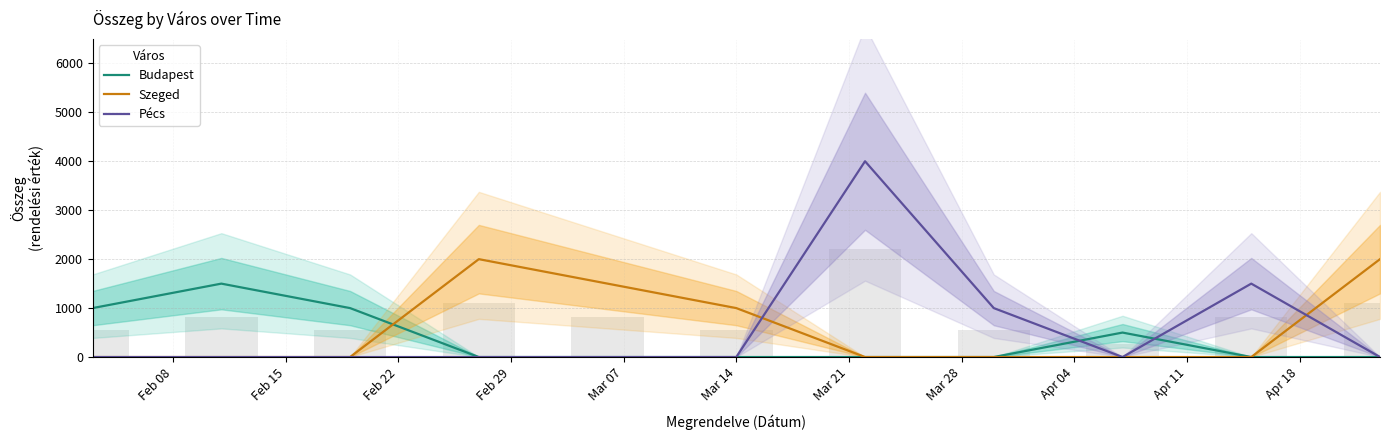

At which label does Pécs reach its minimum?

Feb 08